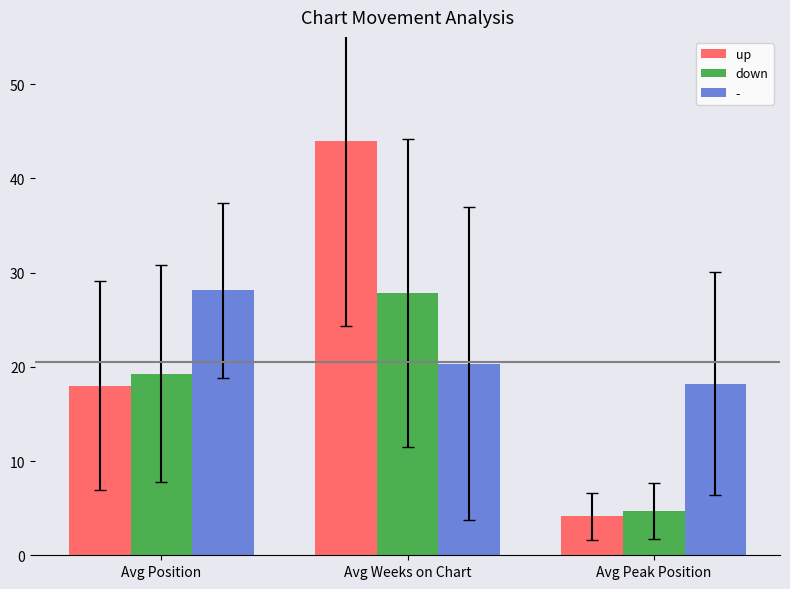

Rank the categories by down value from lowest to highest.

Avg Peak Position, Avg Position, Avg Weeks on Chart